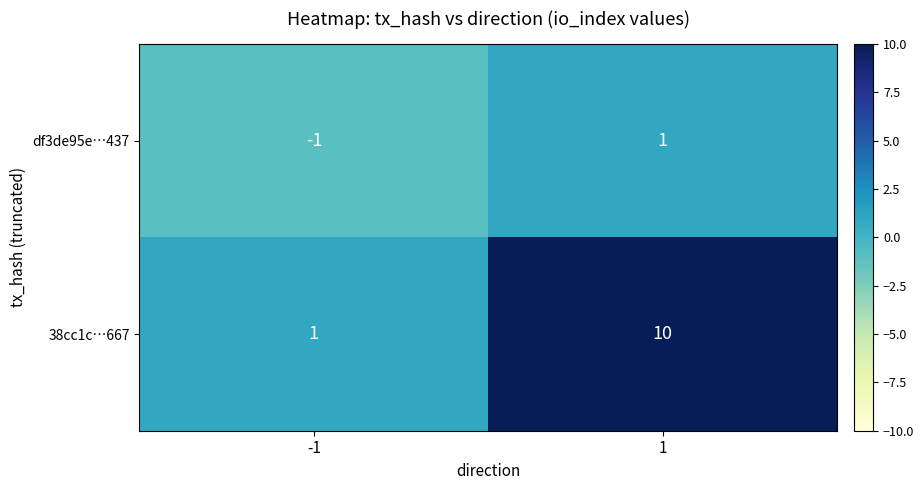

Reading right to left, transcribe all the data shown in this chart.

df3de95e…437: 1=1	-1=-1
38cc1c…667: 1=10	-1=1